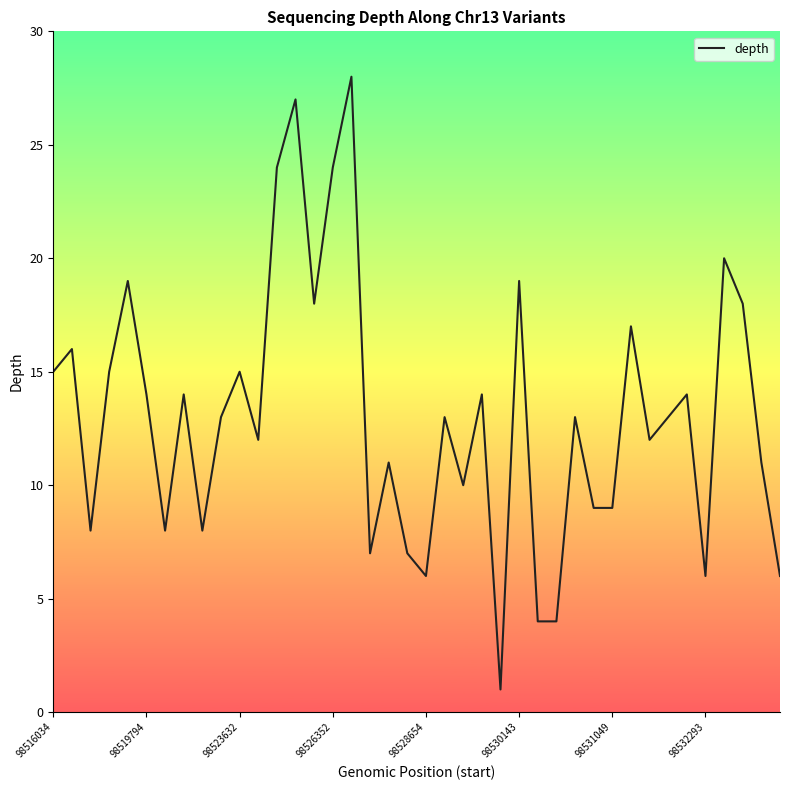

What is the difference between the maximum and minimum values?

27